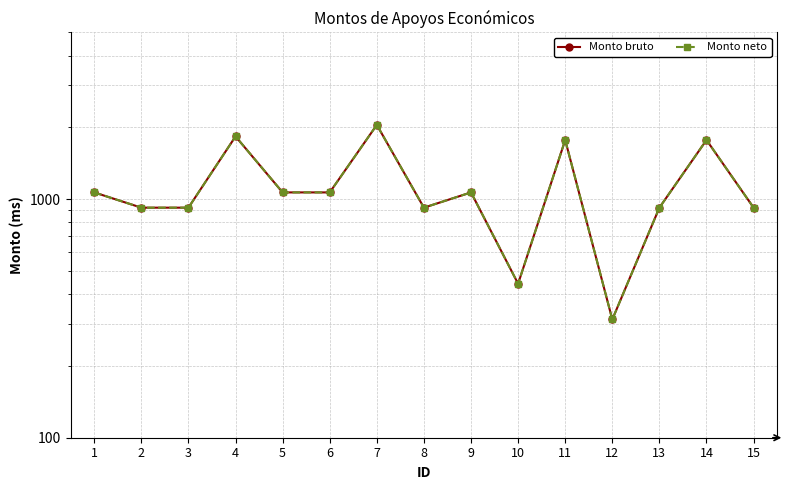

The Monto bruto series shows 921.2 at 13. True or false?

True